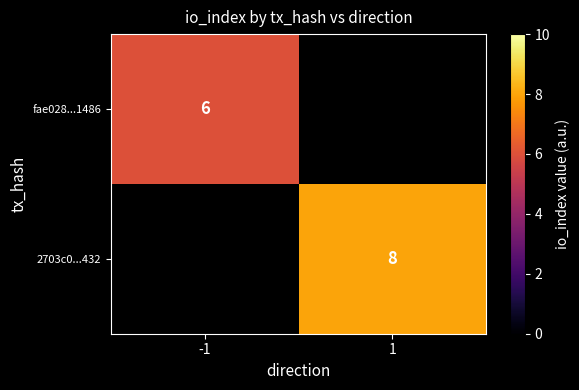

True or false: fae028...1486 has a value of 3 at -1.

False